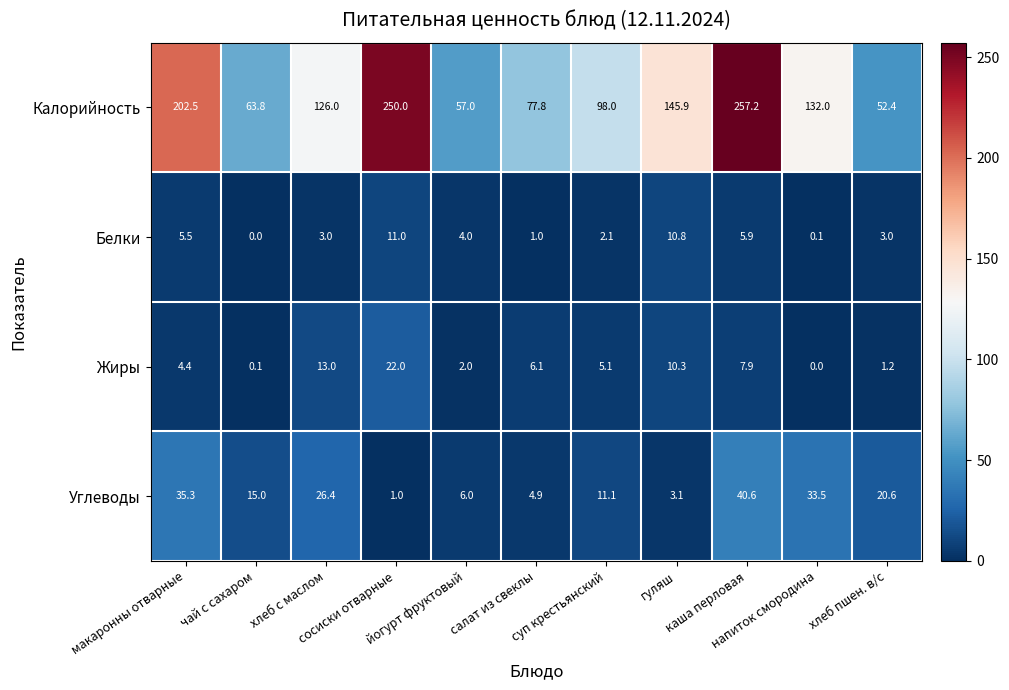

Which category has the highest value across all series?

каша перловая